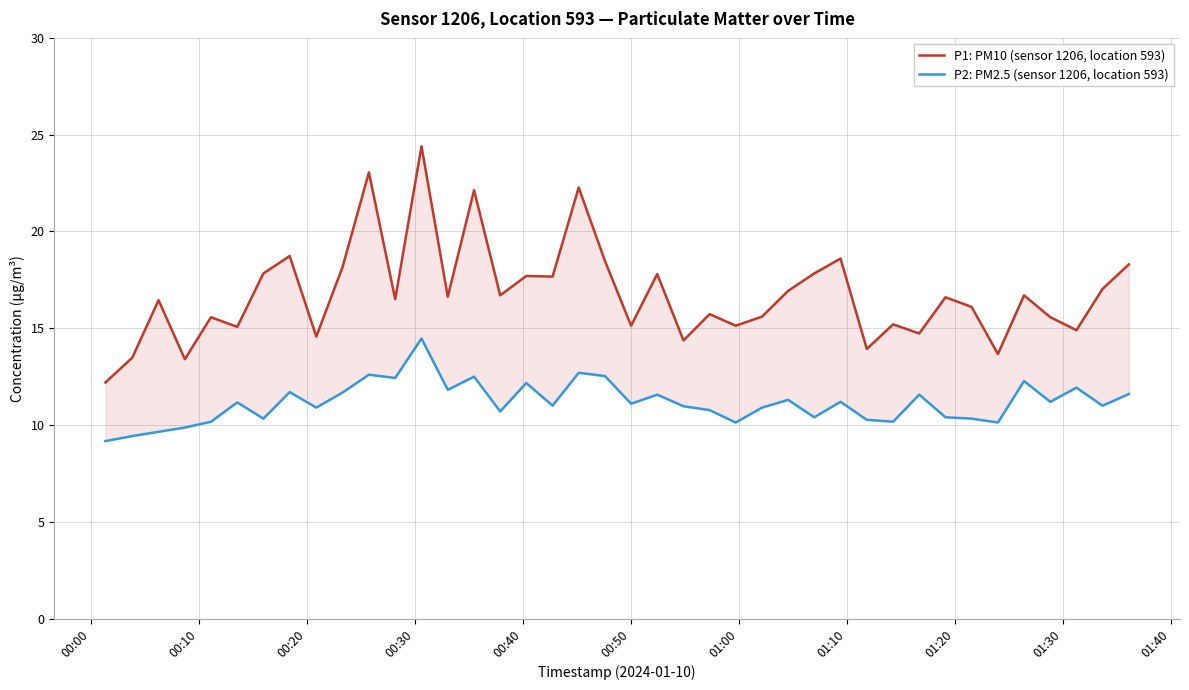

In P1: PM10 (sensor 1206, location 593), how many points are higher than both neighbors (excluding endpoints)?

14